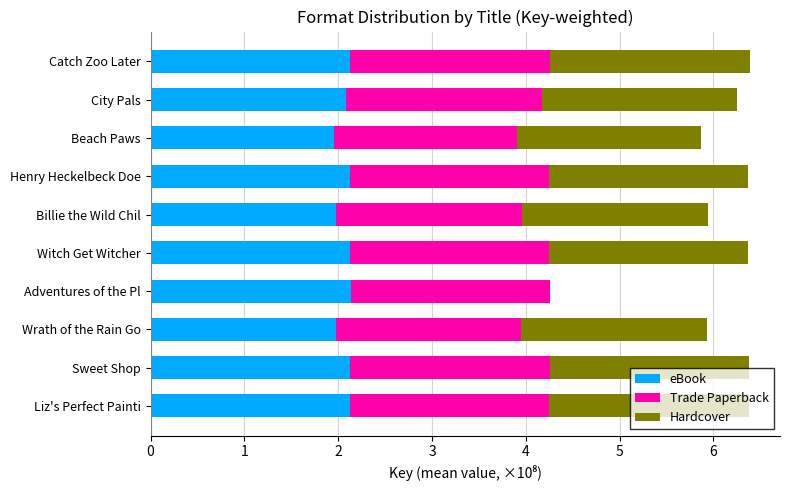

What is the highest value of the eBook series?

2.1